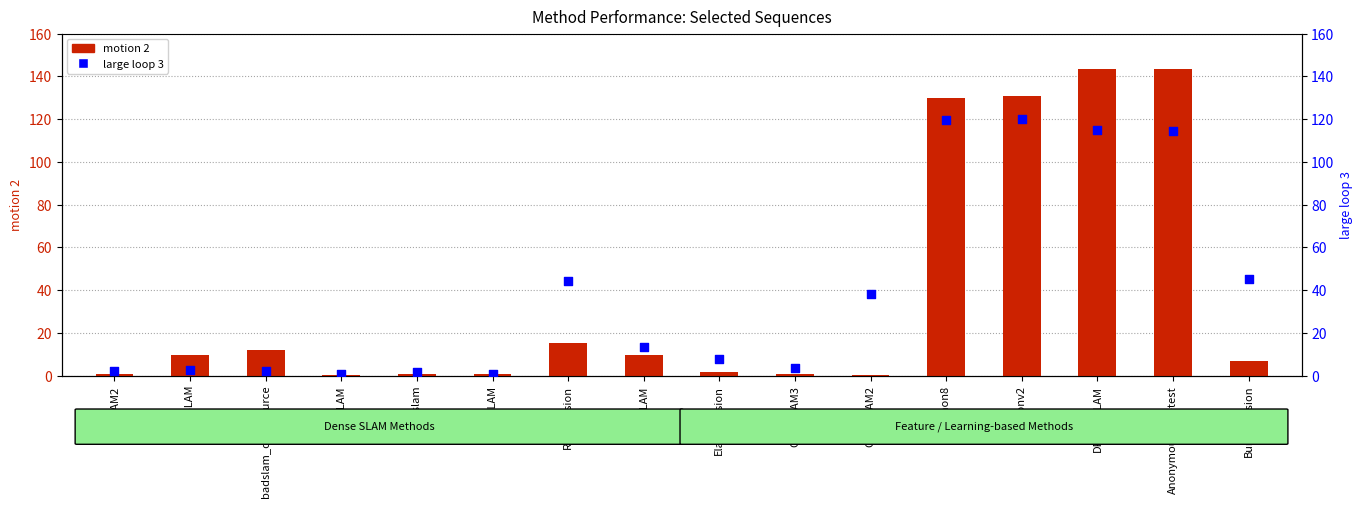

Which series contains the lowest Y value?

motion 2